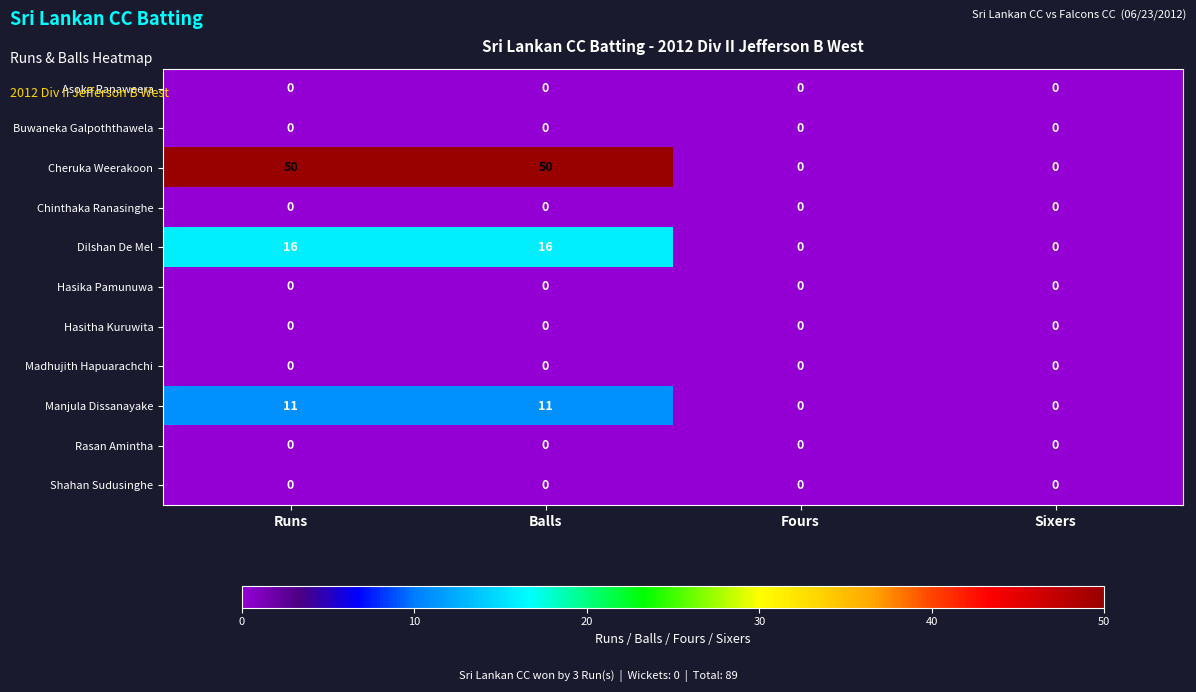

Is the value of Cheruka Weerakoon at Fours greater than the value of Manjula Dissanayake at Runs?

No